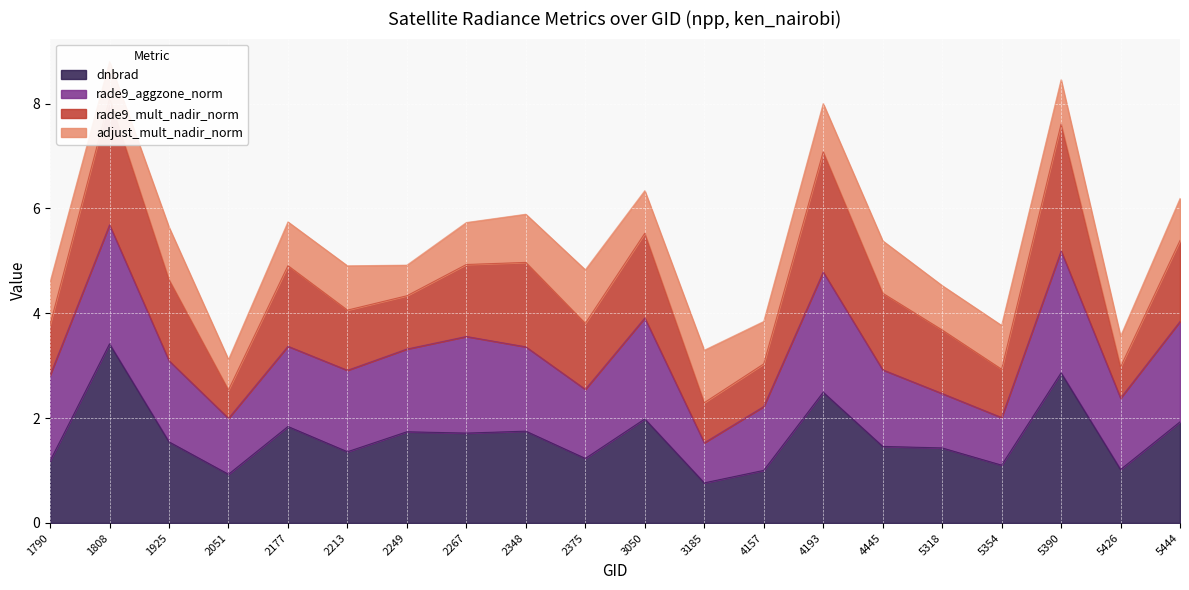

True or false: dnbrad has a value of 0.8 at 5444.

False